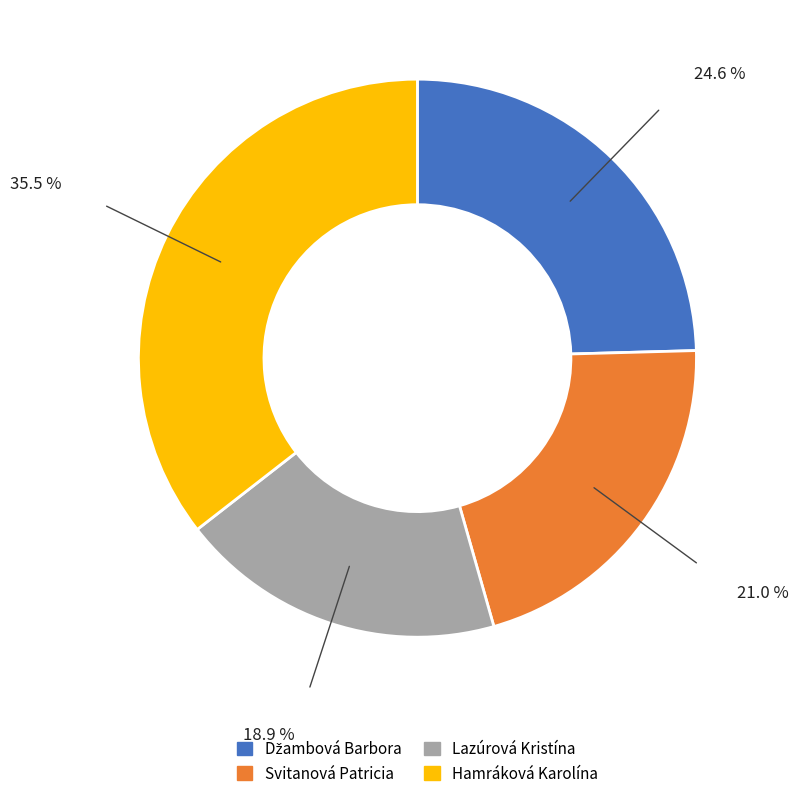

What is the ratio of the value at Svitanová Patricia to the value at Lazúrová Kristína?

1.1